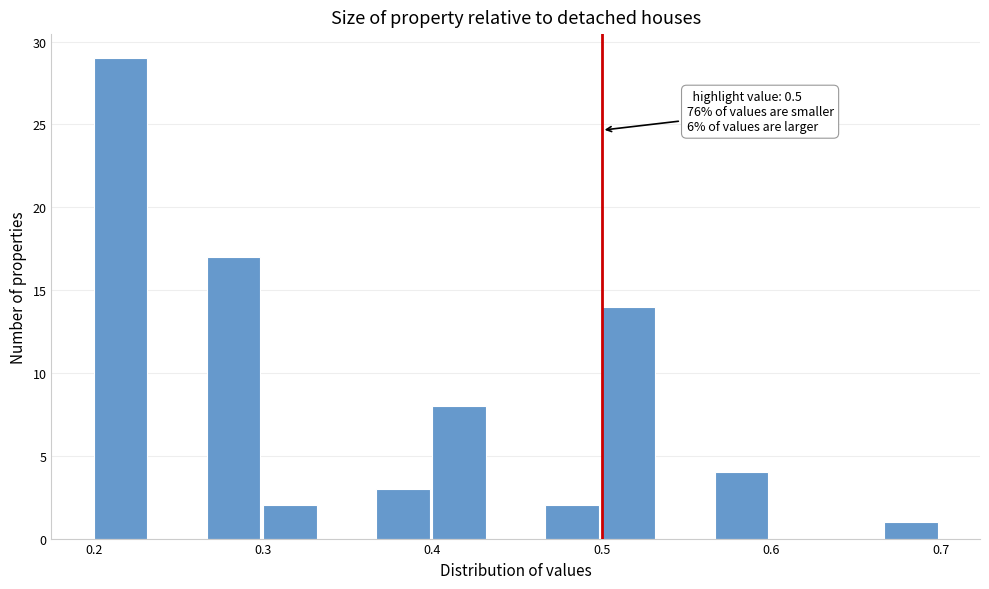

Around what value on the x-axis is the tallest bar? Give the approximate position of its centre, as read against the axis.

0.22